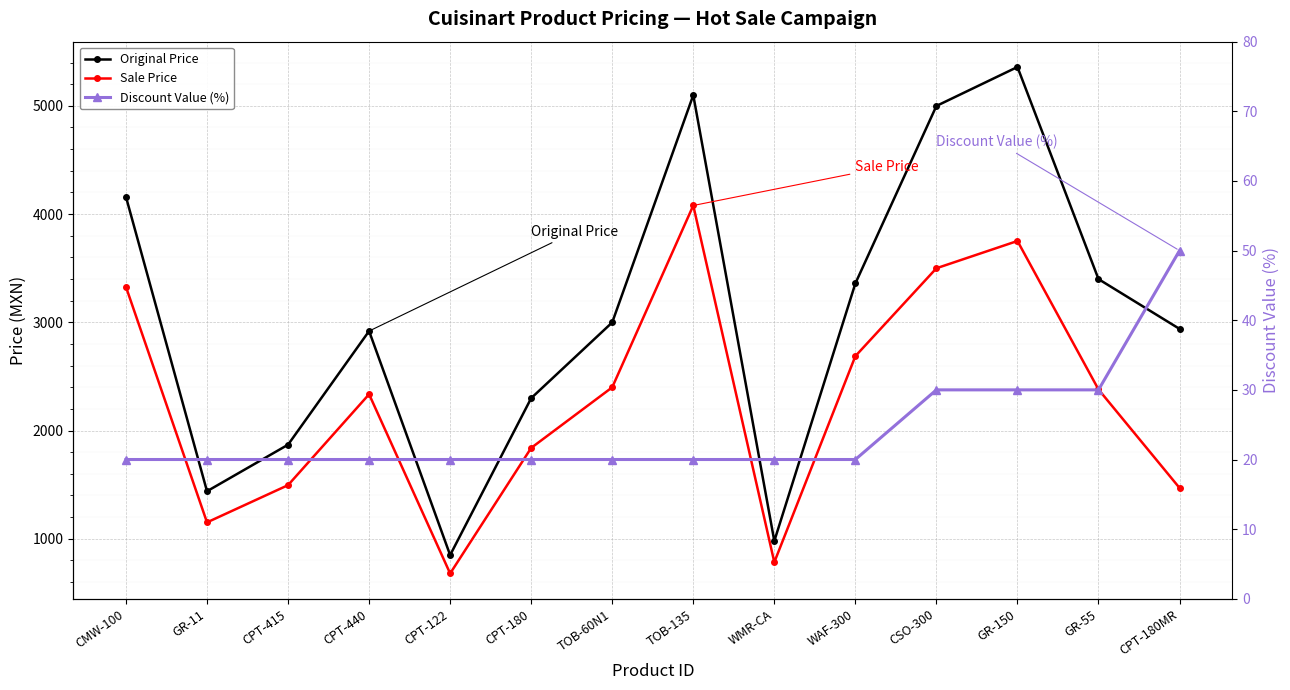

At which label does Original Price reach its peak?

GR-150